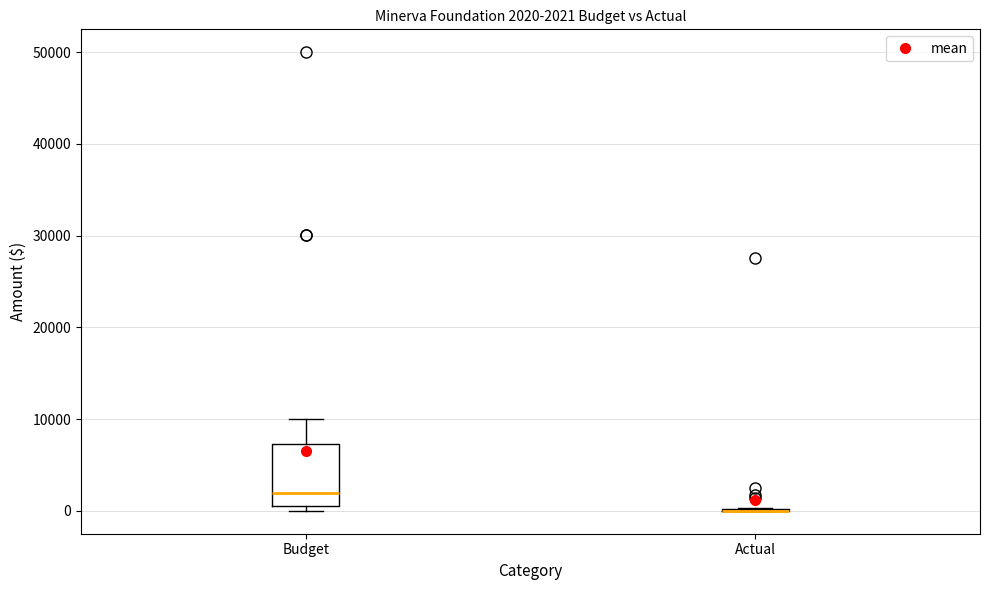

Comparing the boxes themselves (not the whiskers), which one is the tallest?

Budget